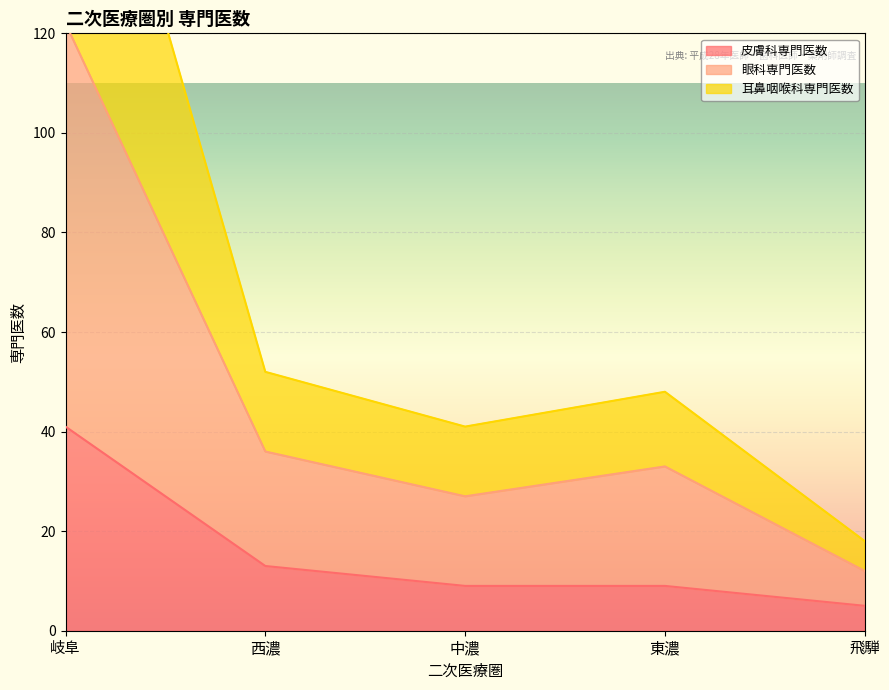

What is the highest value of the 眼科専門医数 series?

122